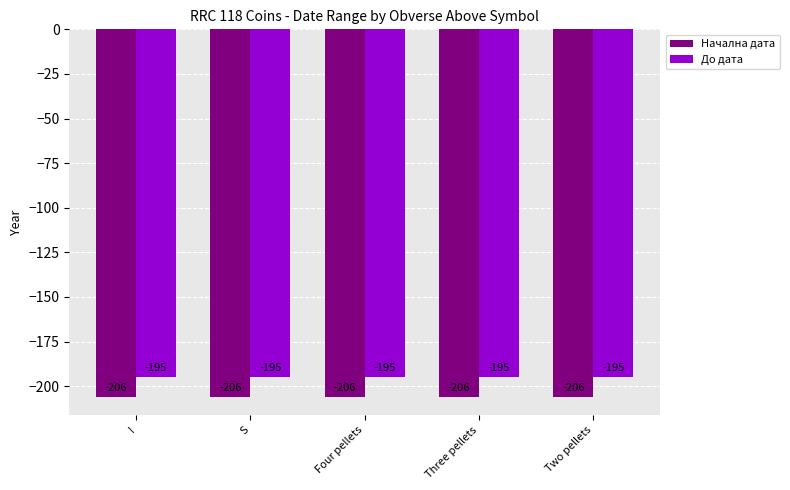

What is the smallest value displayed?

-206